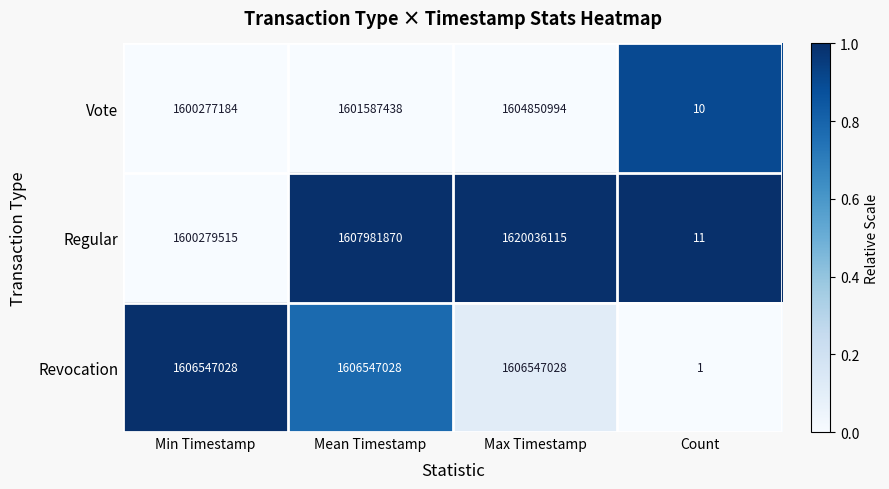

At how many categories does at least one series exceed 1045289612?

3